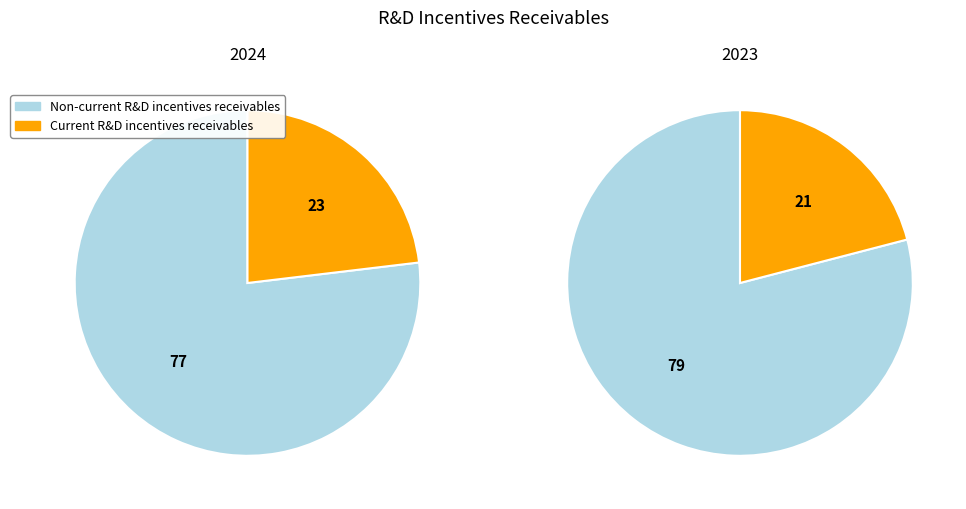

Does 2023 account for over 50% of the chart?

Yes